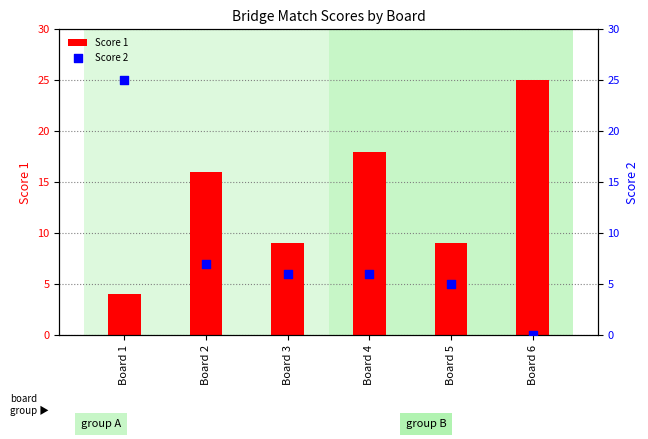

Which series contains the highest Y value?

Score 1